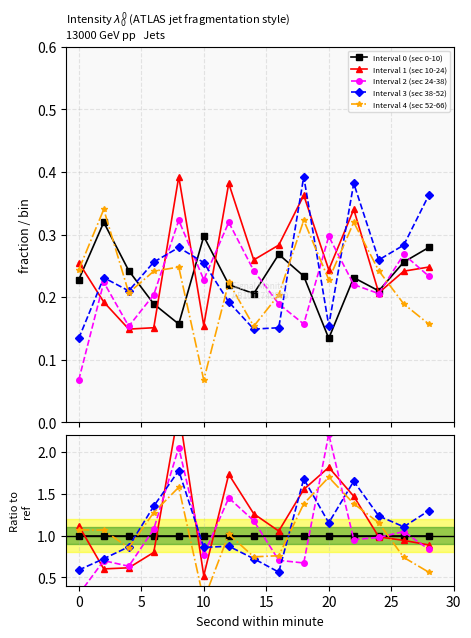

At how many categories does at least one series exceed 1?

13